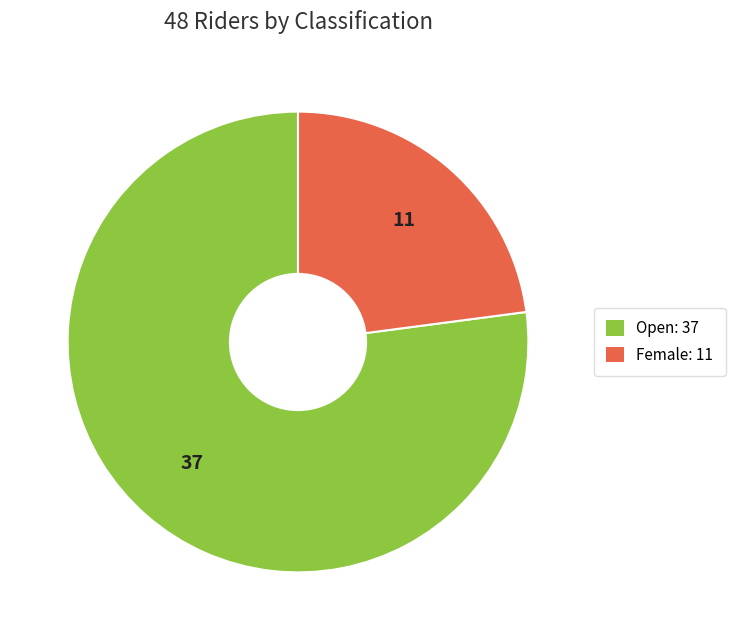

Combined, do Open and Female account for over 50%?

Yes